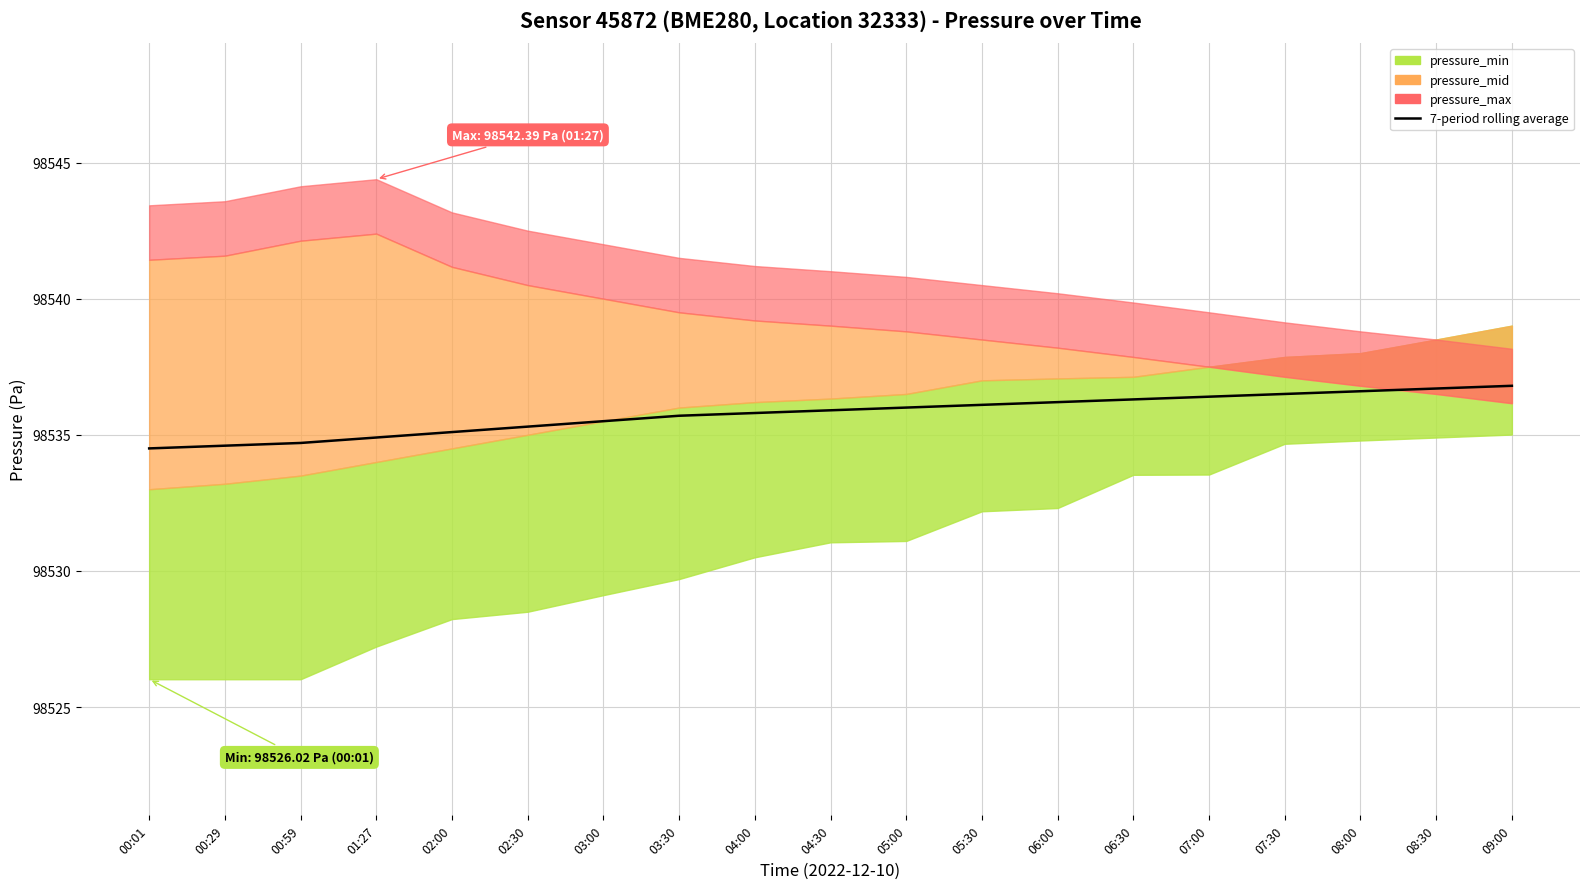

Reading right to left, extract all data points from this chart.

98536.8	98536.7	98536.6	98536.5	98536.4	98536.3	98536.2	98536.1	98536.0	98535.9	98535.8	98535.7	98535.5	98535.3	98535.1	98534.9	98534.7	98534.6	98534.5